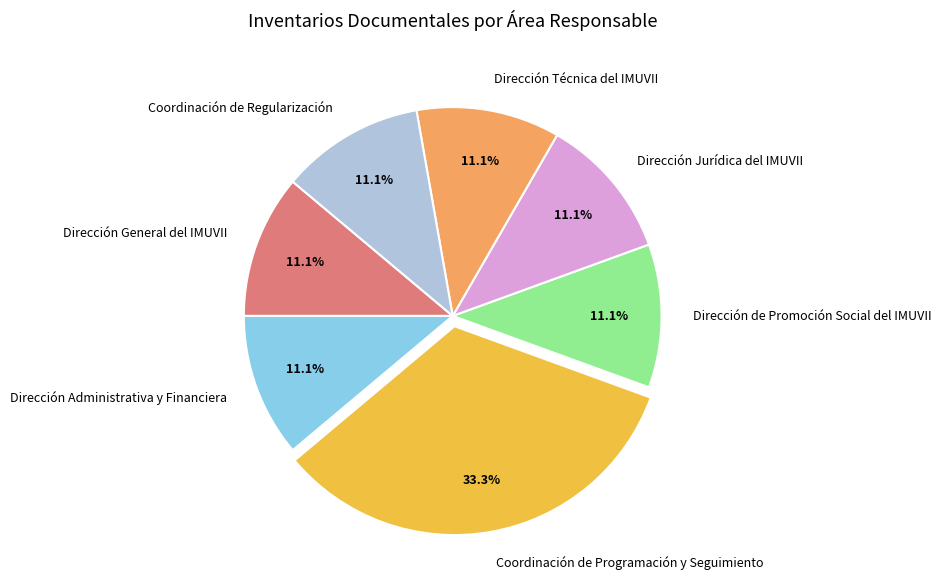

Is the sum of Coordinación de Programación y Seguimiento and Coordinación de Regularización greater than half?

No